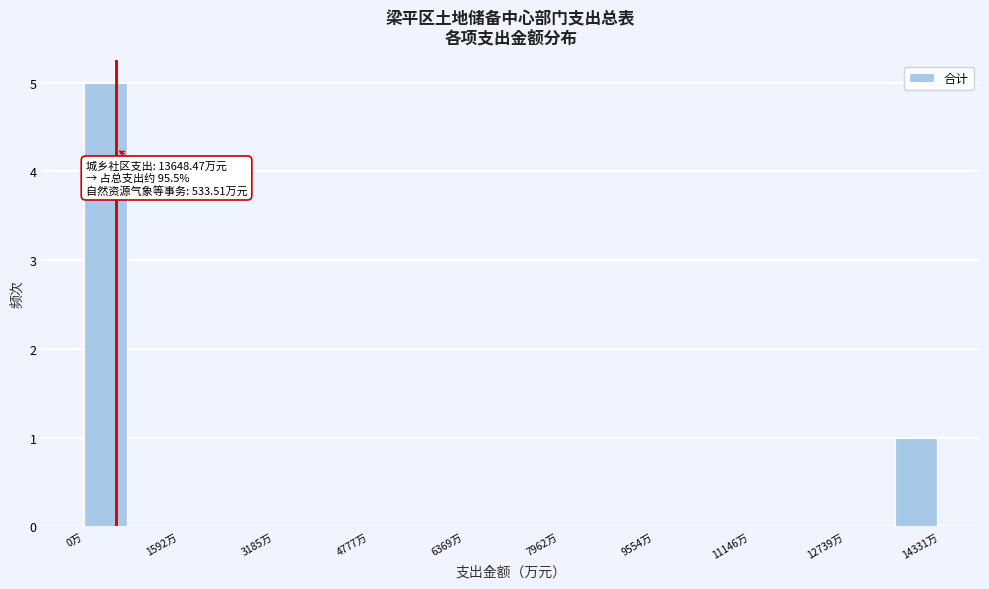

Read against the x-axis, roughly where is the centre of the tallest bar?

400